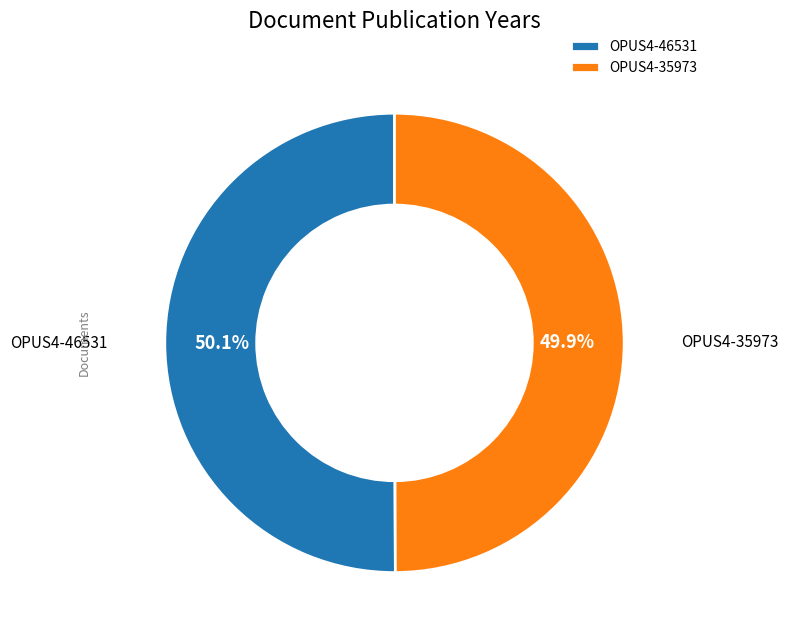

Is there any slice that represents more than half of the pie?

Yes